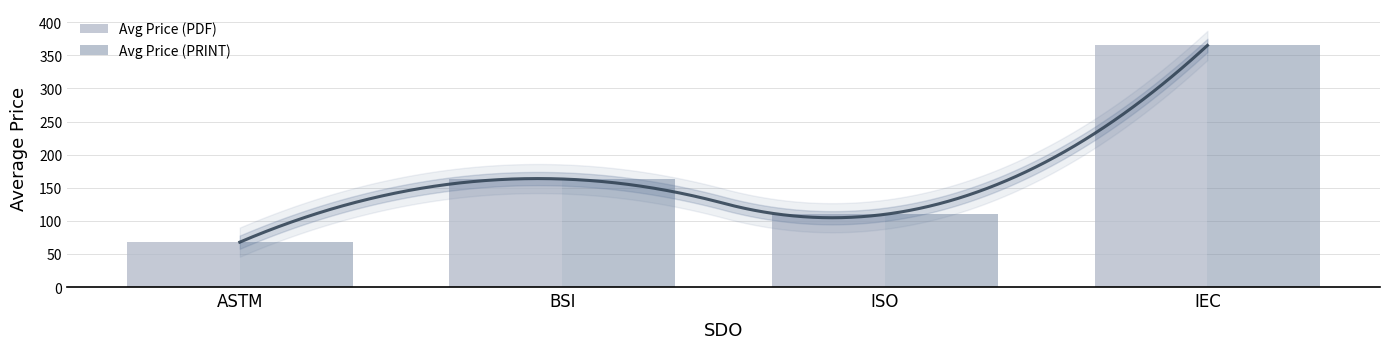

Reading left to right, list all the values displayed in this chart.

Avg Price (PDF): ASTM=67.8	BSI=163.2	ISO=109.8	IEC=365.0
Avg Price (PRINT): ASTM=67.8	BSI=163.2	ISO=109.8	IEC=365.0